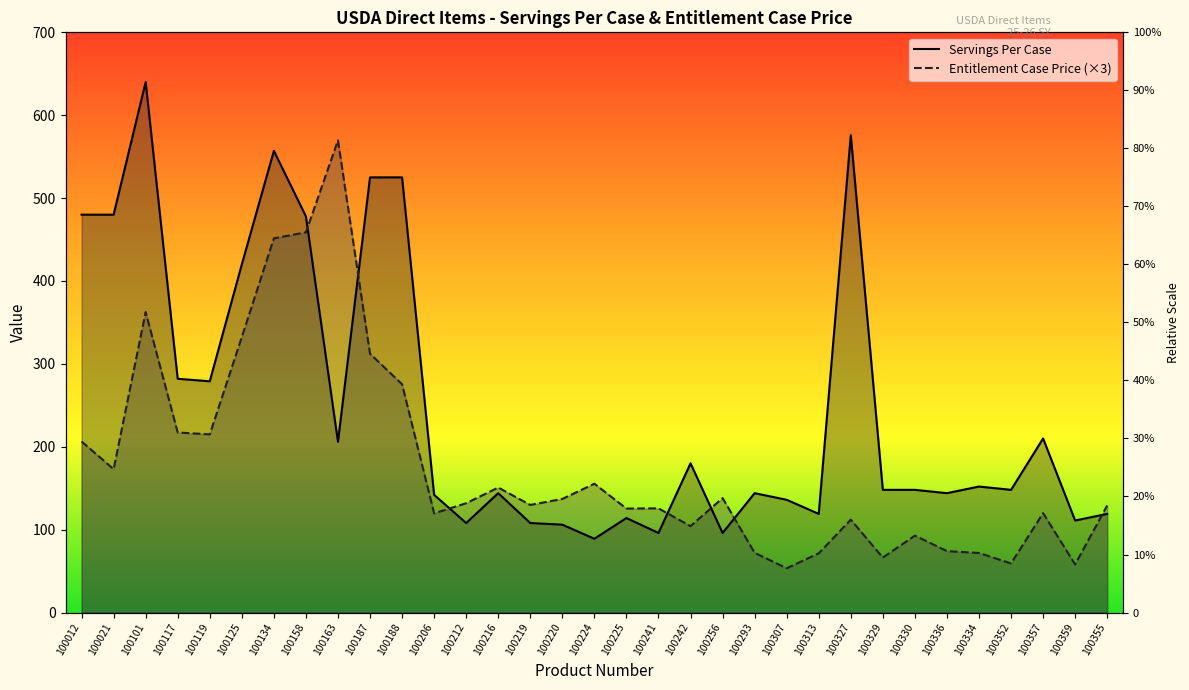

What is the label of the 9th point from the left?

100163